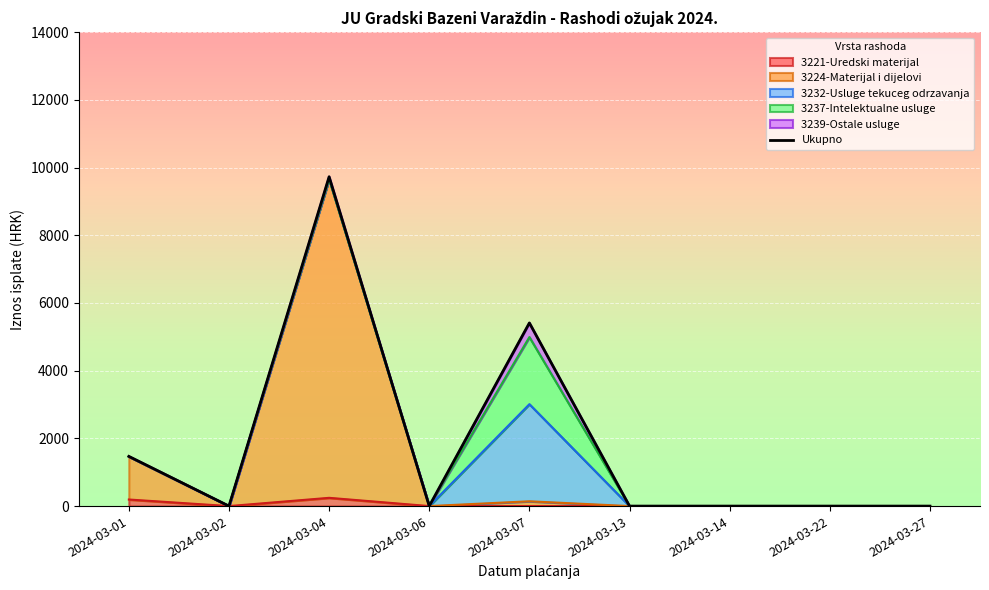

What is the difference between the values at 2024-03-22 and 2024-03-07?

5409.8